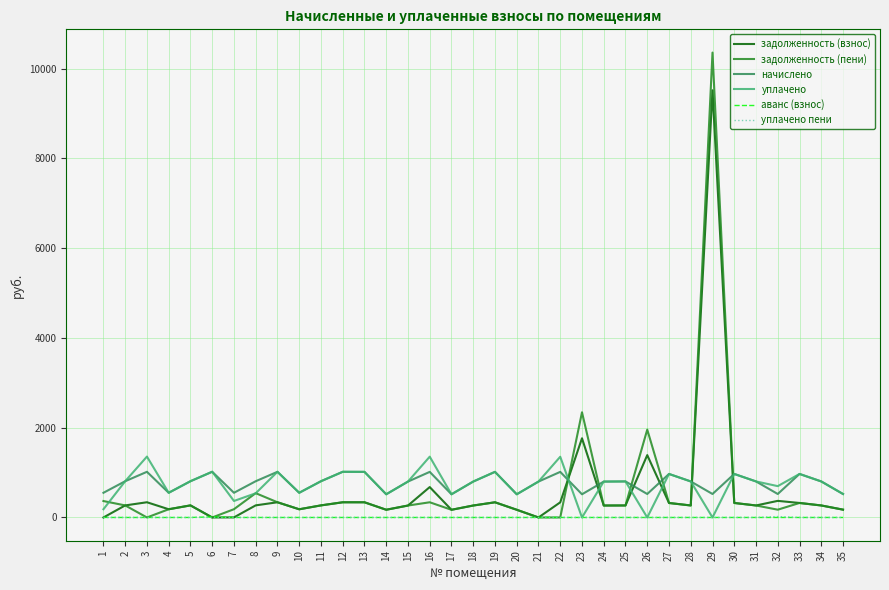

Is the value of задолженность (пени) at 18 greater than the value of начислено at 26?

No